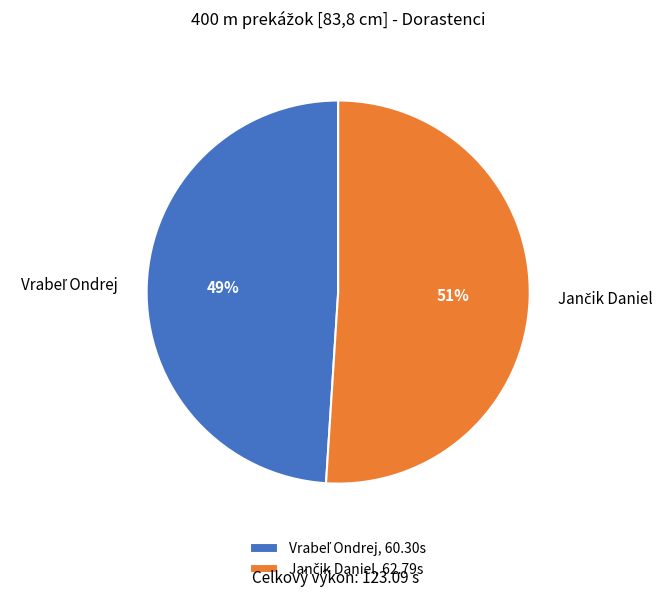

Is there a majority slice in this chart?

Yes